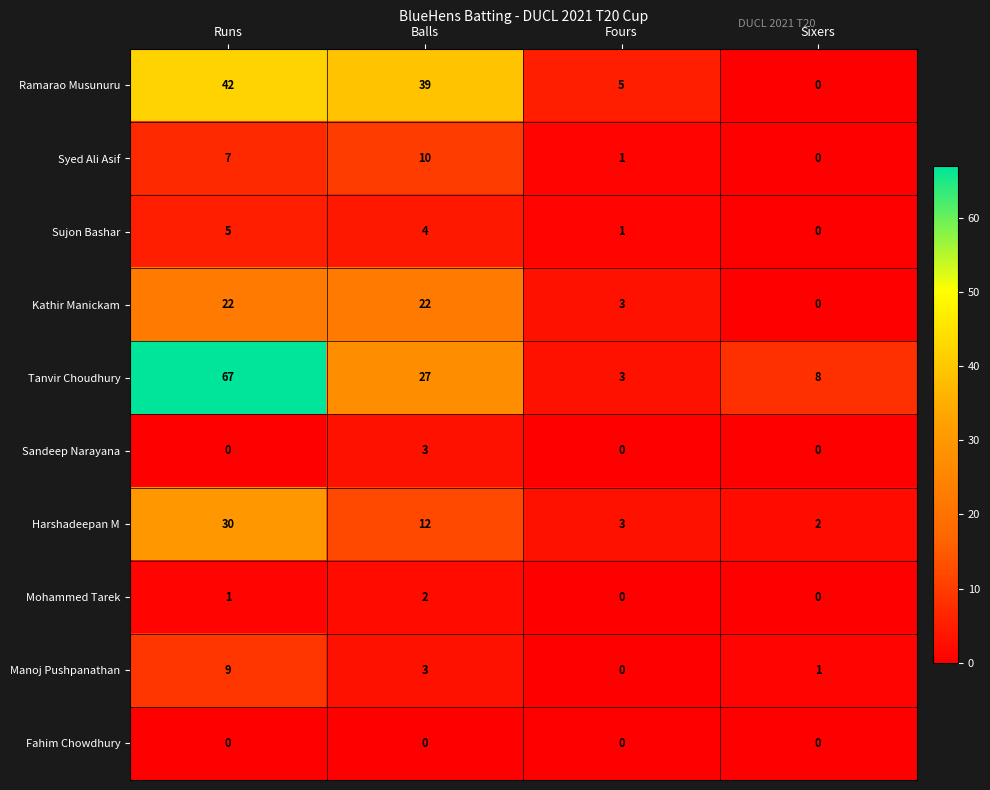

At which label is Kathir Manickam closest to 11?

Fours